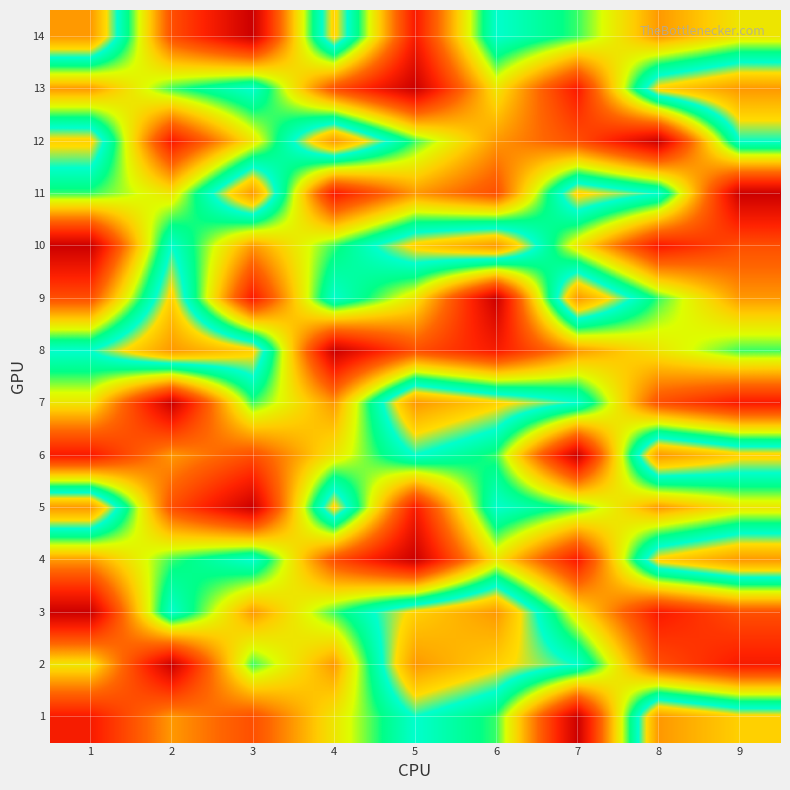

What is the greatest value displayed?

9